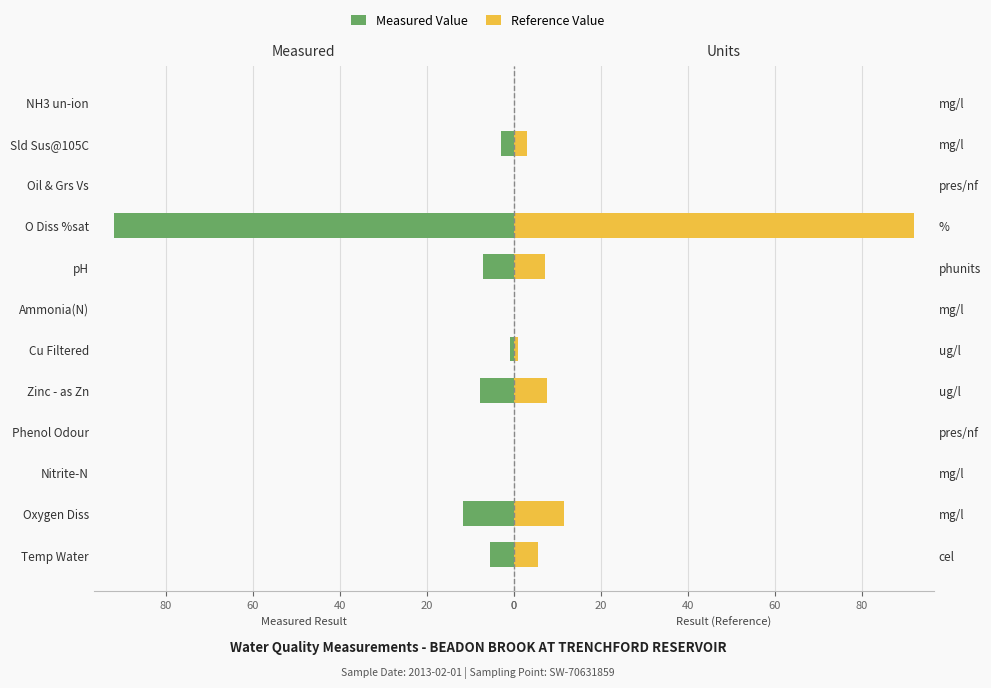

Reading right to left, transcribe all the data shown in this chart.

Measured Value: 0.0	3.0	0.0	92.0	7.1	0.0	1.0	7.7	0.0	0.0	11.6	5.6
Reference Value: 0.0	3.0	0.0	92.0	7.1	0.0	1.0	7.7	0.0	0.0	11.6	5.6